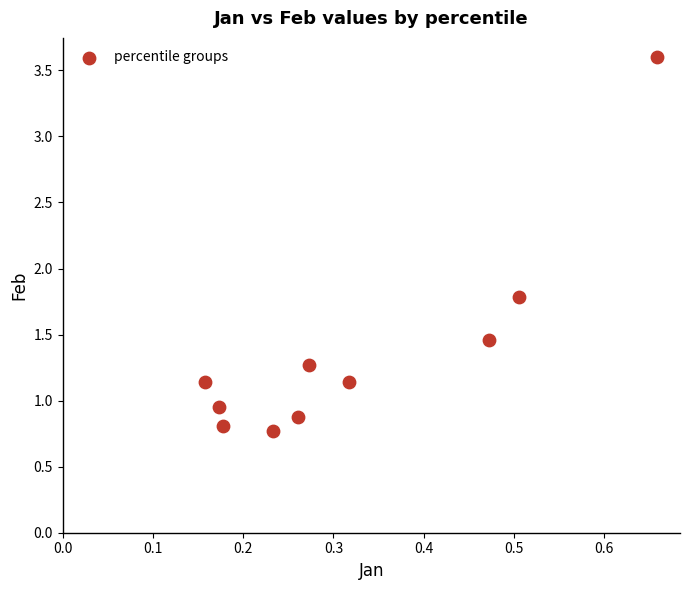

What Y value in the scatter plot is closest to 2?

1.8